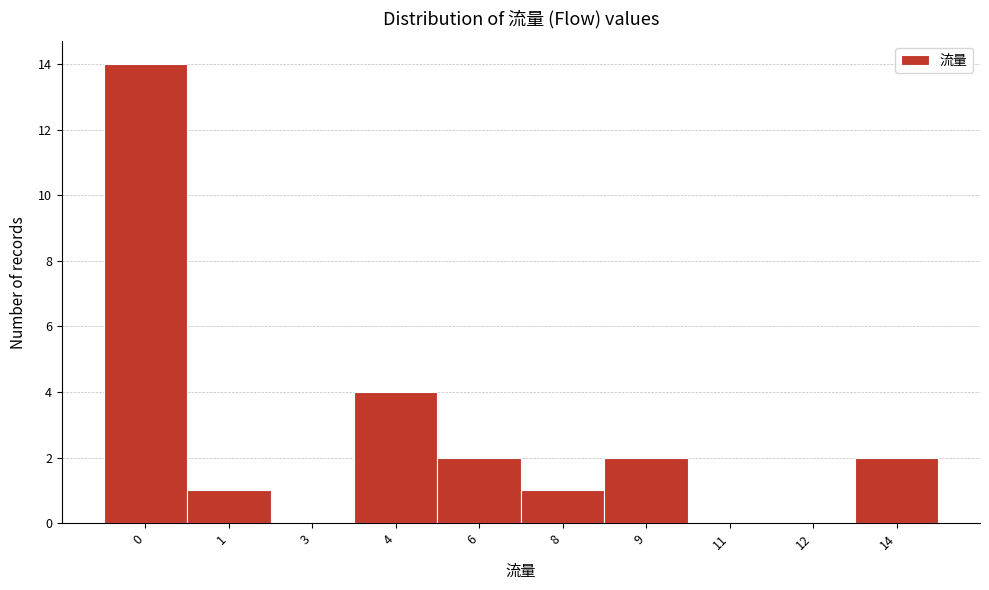

Reading left to right, extract all data points from this chart.

0=14	1=1	3=0	4=4	6=2	8=1	9=2	11=0	12=0	14=2